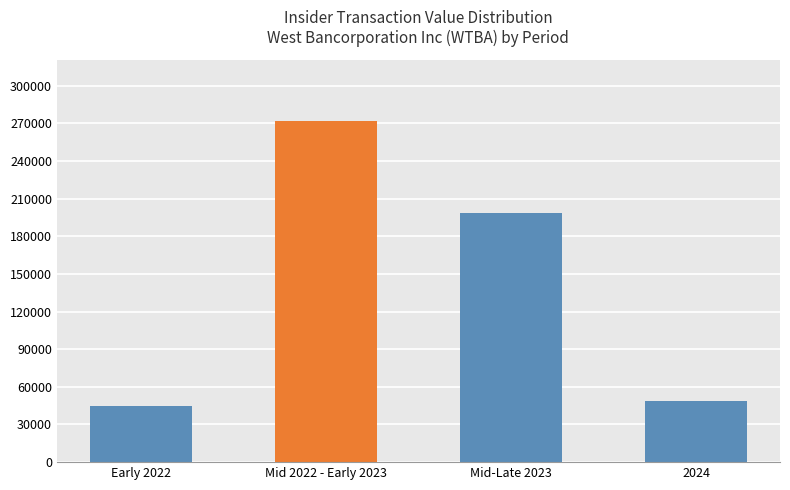

The chart shows a value of 78430 at 2024. True or false?

False